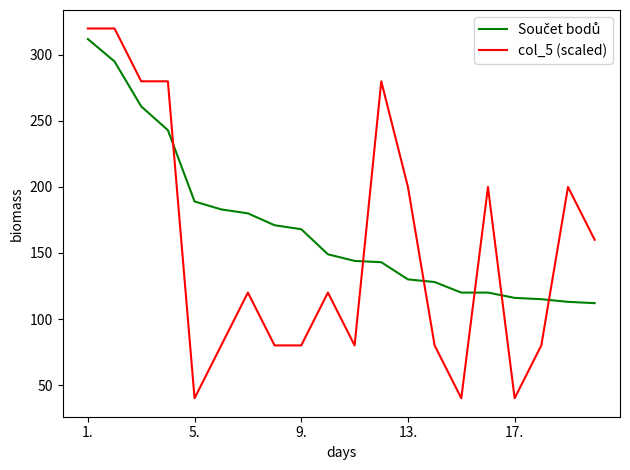

Which series has the widest spread of values?

col_5 (scaled)